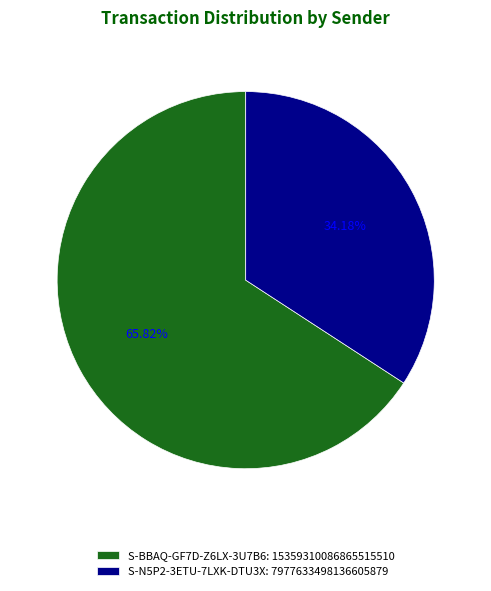

True or false: S-N5P2-3ETU-7LXK-DTU3X accounts for 21% of the total.

False